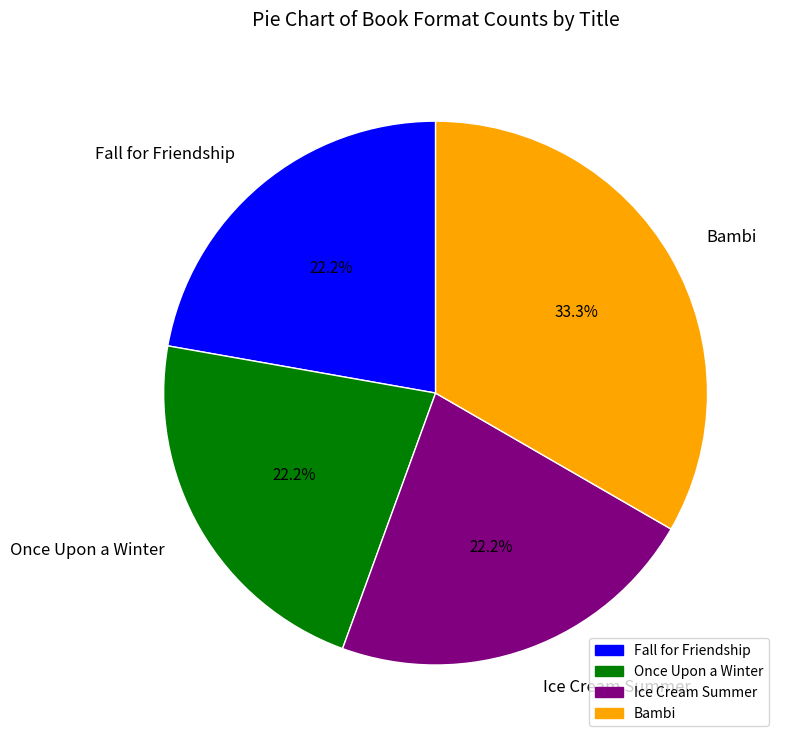

Do Bambi and Ice Cream Summer together represent more than half of the pie?

Yes